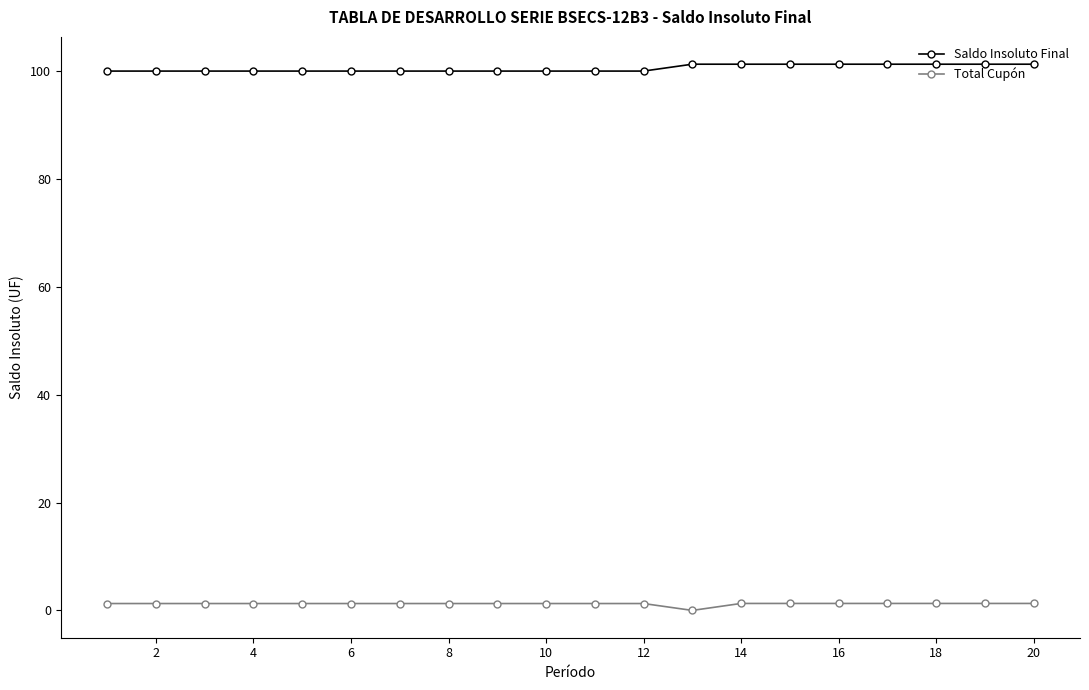

Reading left to right, what are all the values shown in this chart?

Saldo Insoluto Final: 100.0	100.0	100.0	100.0	100.0	100.0	100.0	100.0	100.0	100.0	100.0	100.0	101.3	101.3	101.3	101.3	101.3	101.3	101.3	101.3
Total Cupón: 1.3	1.3	1.3	1.3	1.3	1.3	1.3	1.3	1.3	1.3	1.3	1.3	0.0	1.3	1.3	1.3	1.3	1.3	1.3	1.3